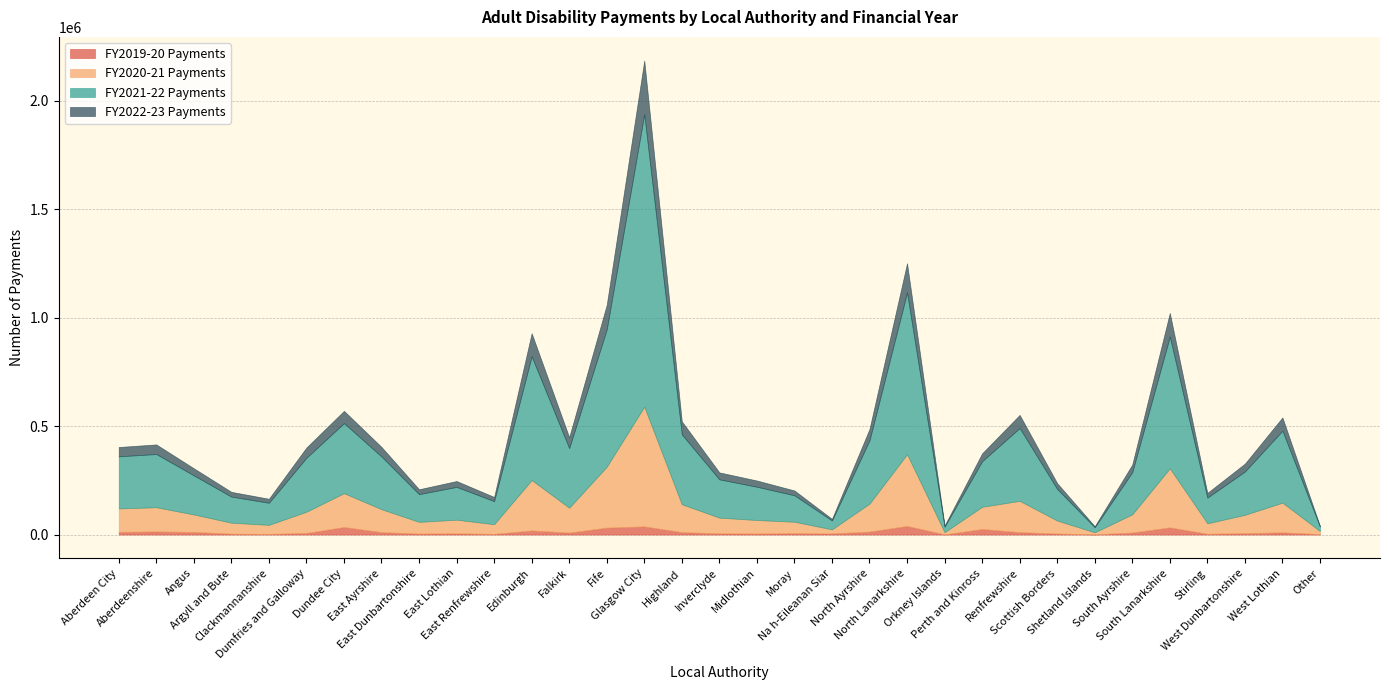

Reading left to right, extract all data points from this chart.

FY2019-20 Payments: 12390	14085	11985	3915	2885	7220	34670	10990	4475	5465	3010	18845	8920	31845	37545	11050	5500	4675	6390	4975	13605	39615	715	25400	11085	4635	785	9335	32985	3560	6265	10145	1770
FY2020-21 Payments: 108100	111865	80620	50720	41830	98115	156085	105815	54045	63025	44750	232400	114755	280860	552030	128750	72495	62315	52625	18930	129060	330800	10250	102670	144205	59885	9465	83935	272480	48230	84665	137025	14350
FY2021-22 Payments: 240065	245305	180245	120190	101810	248780	322990	243125	127725	151140	106290	570555	274655	633290	1348900	322155	176475	153390	121935	41070	291800	745625	25535	210010	335840	145455	23535	194440	607345	118555	199765	331465	20740
FY2022-23 Payments: 43030	44205	32580	22015	18445	47175	56565	43885	22535	27115	19120	106330	50280	113145	246650	59940	32075	28720	22230	7140	52330	134640	4780	36355	60485	26805	4455	35055	108685	21590	36320	61135	2230